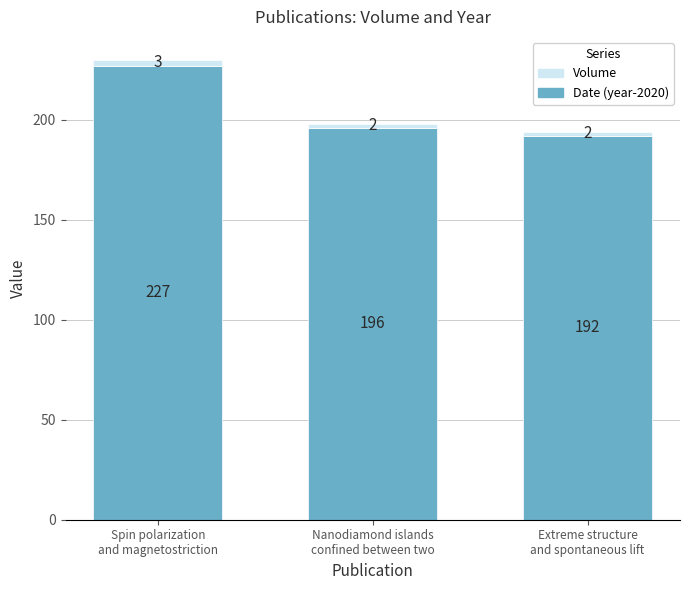

What is the highest value of the Volume series?

227